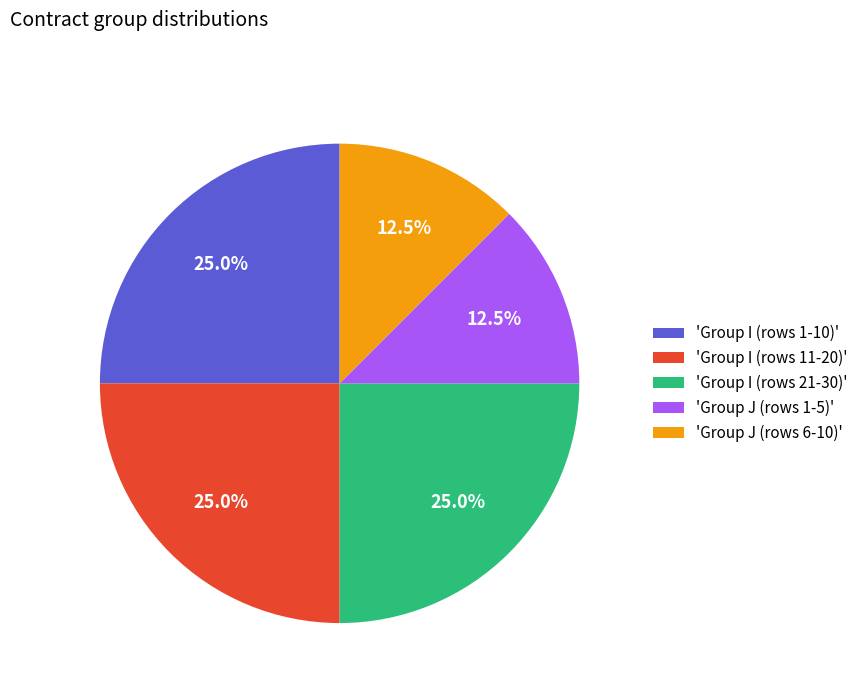

To the nearest percent, what is the average slice percentage?

20%